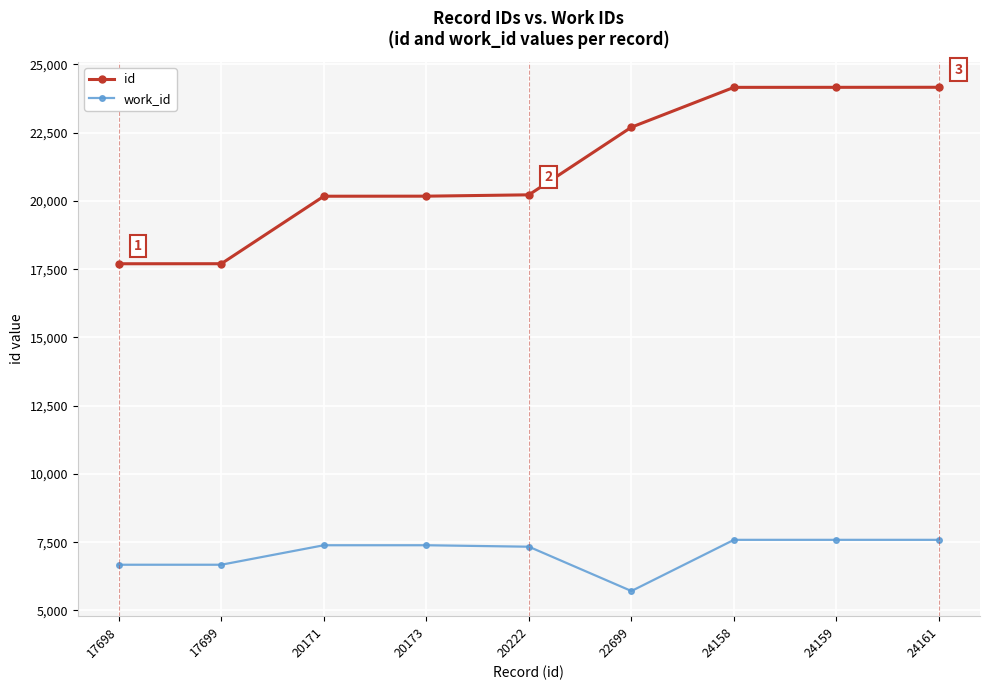

Which series changed the most between 22699 and 24161?

work_id